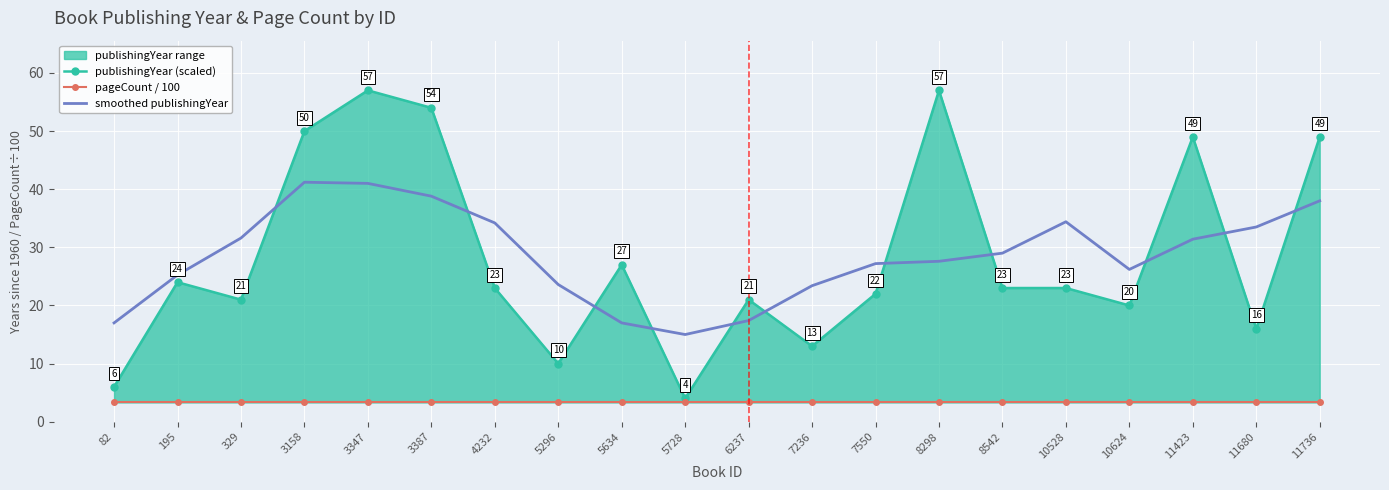

List the labels in order of smoothed publishingYear value, smallest first.

5728, 82, 5634, 6237, 7236, 5296, 195, 10624, 7550, 8298, 8542, 11423, 329, 11680, 4232, 10528, 11736, 3387, 3347, 3158